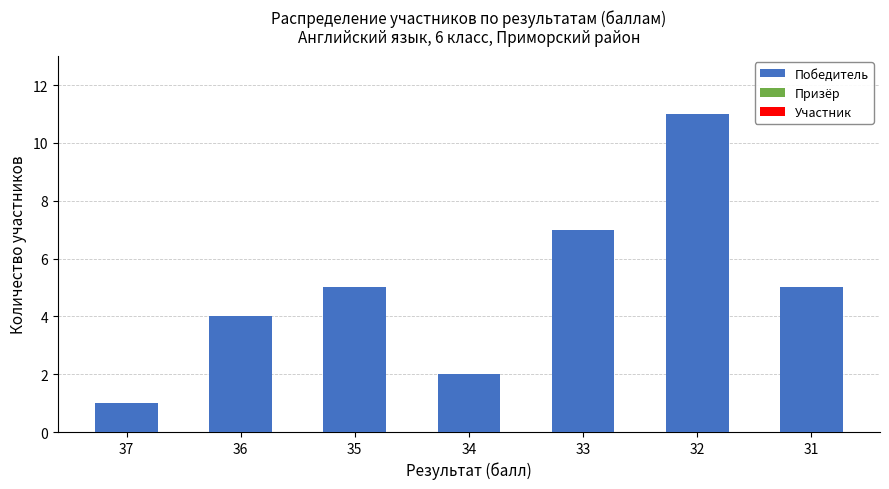

Are the bars grouped side by side (vs. stacked)?

No